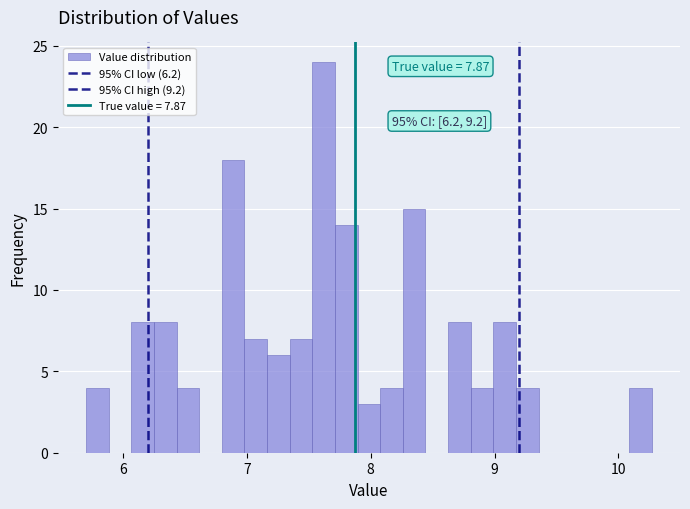

Read against the x-axis, roughly where is the centre of the tallest bar?

7.6